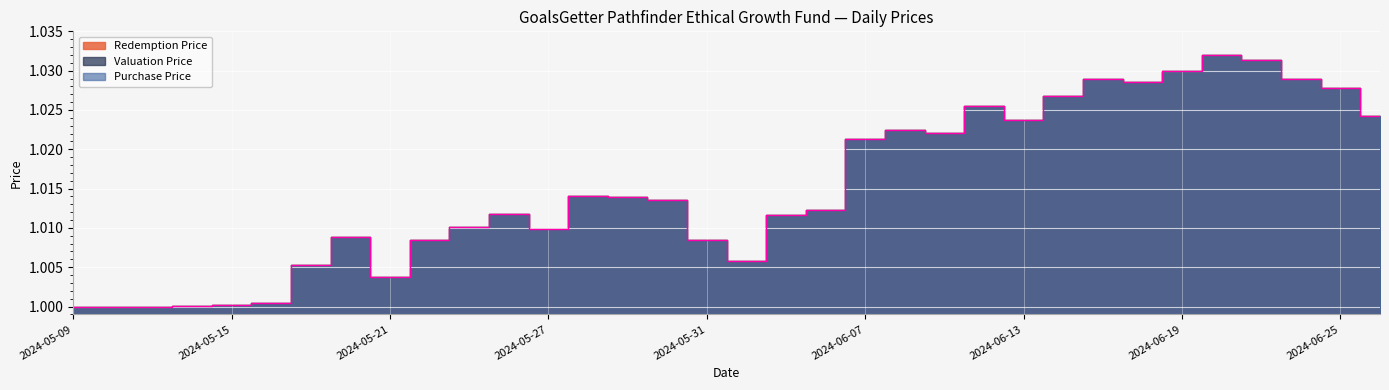

What is the label of the 16th point from the left?

2024-05-30